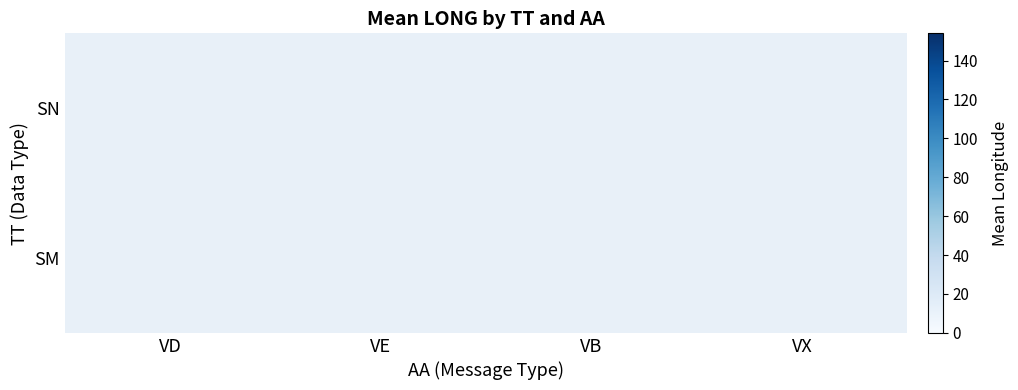

Rank the series by their maximum value, from lowest to highest.

SN, SM